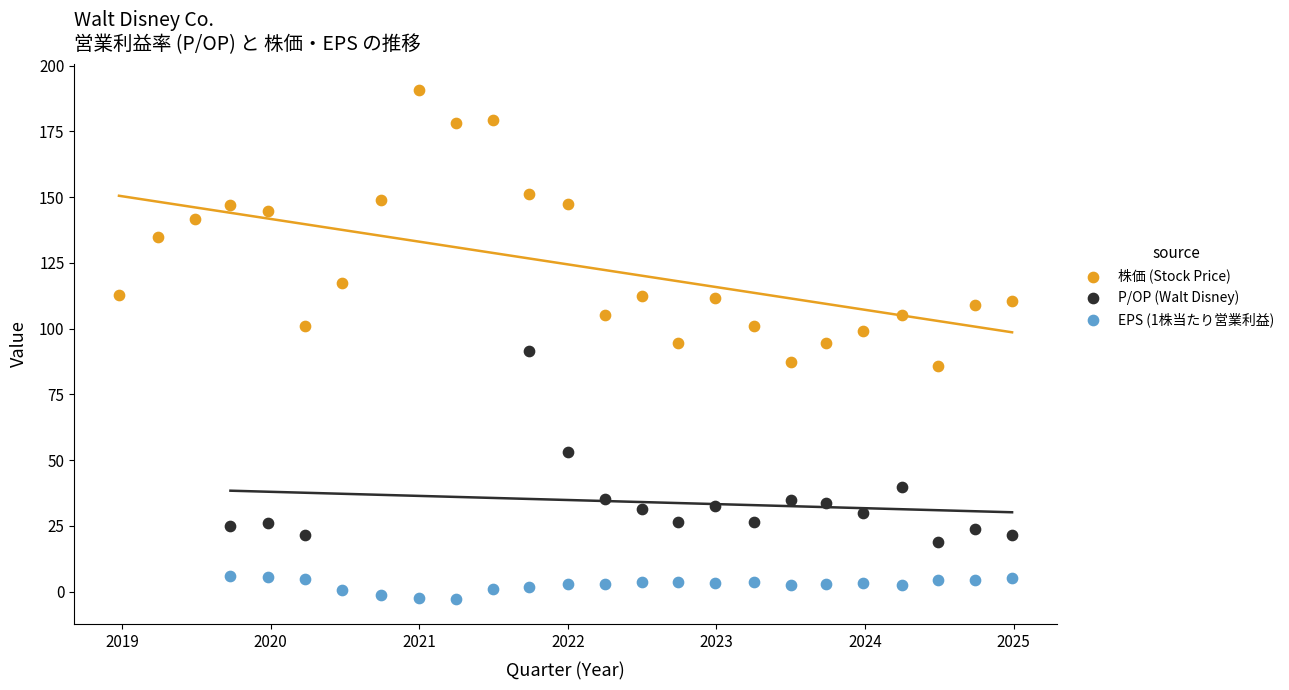

Which series has the widest spread of Y values?

株価 (Stock Price)